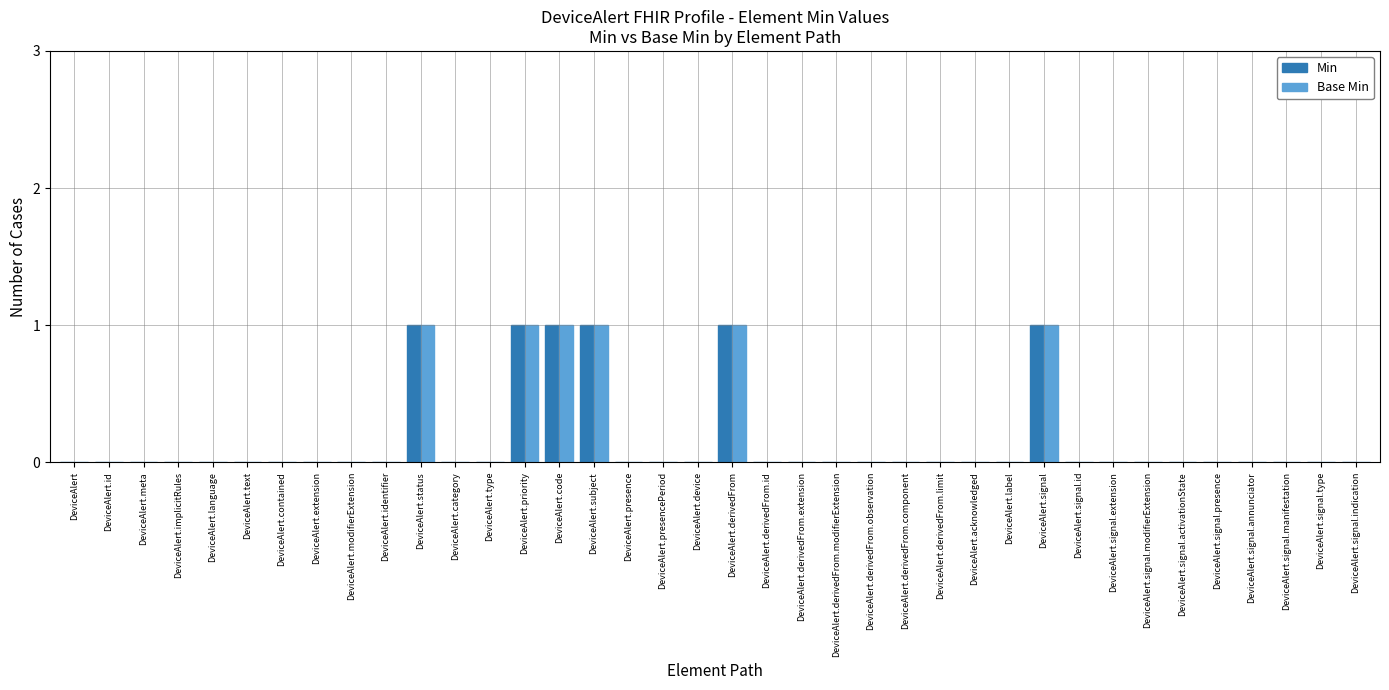

Is it true that Min equals -1 at DeviceAlert.identifier?

False